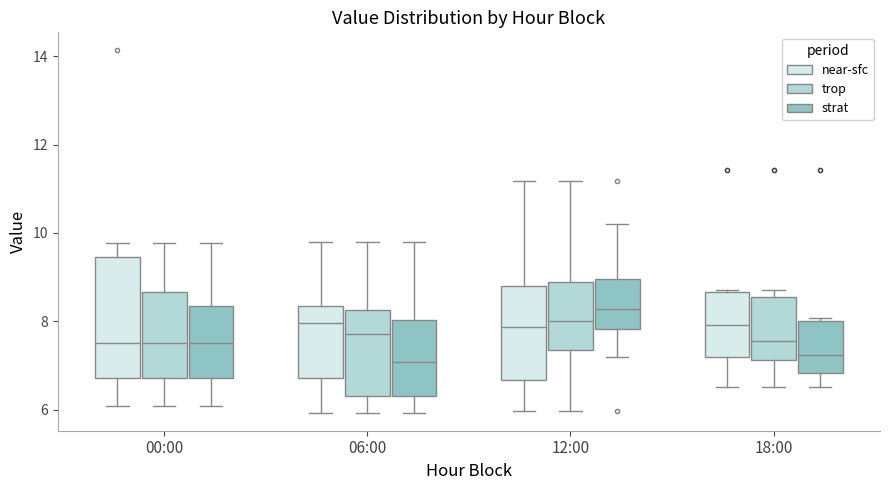

Reading left to right, transcribe this box plot: for each box, give where its median line is, the range the box spans, and where its two whiskers end, as read against the y-axis. The values are not printed on the chart, so give them approximately, as read against the axis.

00:00 (near-sfc): median 7.6, box 6.8 to 9.4, whiskers 6.0 to 9.8
00:00 (trop): median 7.6, box 6.8 to 8.6, whiskers 6.0 to 9.8
00:00 (strat): median 7.6, box 6.8 to 8.4, whiskers 6.0 to 9.8
06:00 (near-sfc): median 8.0, box 6.8 to 8.4, whiskers 6.0 to 9.8
06:00 (trop): median 7.8, box 6.4 to 8.2, whiskers 6.0 to 9.8
06:00 (strat): median 7.0, box 6.4 to 8.0, whiskers 6.0 to 9.8
12:00 (near-sfc): median 7.8, box 6.6 to 8.8, whiskers 6.0 to 11.2
12:00 (trop): median 8.0, box 7.4 to 8.8, whiskers 6.0 to 11.2
12:00 (strat): median 8.2, box 7.8 to 9.0, whiskers 7.2 to 10.2
18:00 (near-sfc): median 8.0, box 7.2 to 8.6, whiskers 6.6 to 8.8
18:00 (trop): median 7.6, box 7.2 to 8.6, whiskers 6.6 to 8.8
18:00 (strat): median 7.2, box 6.8 to 8.0, whiskers 6.6 to 8.0 (just above the box's upper edge)